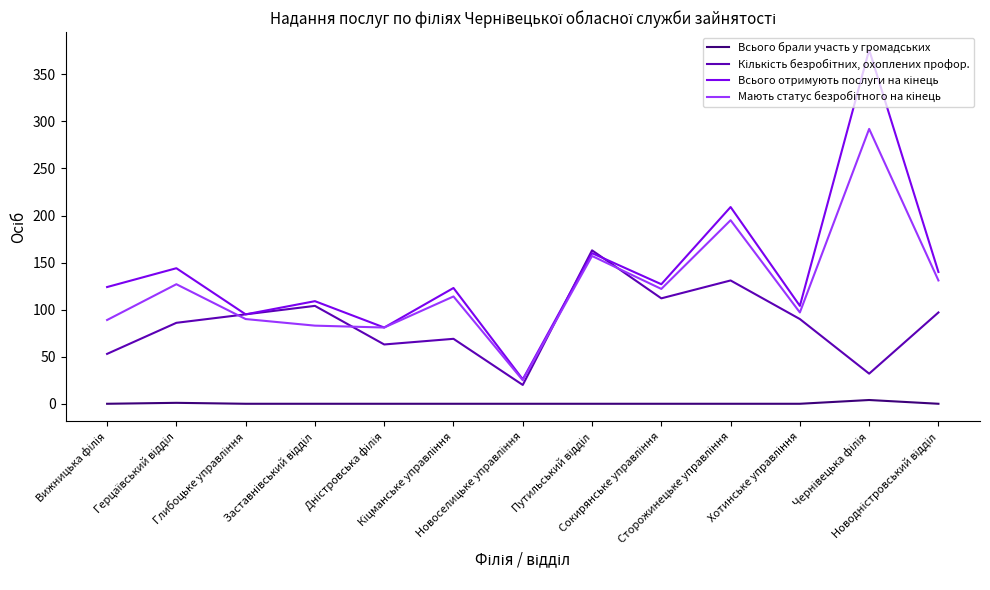

What is the maximum value shown in the chart?

376